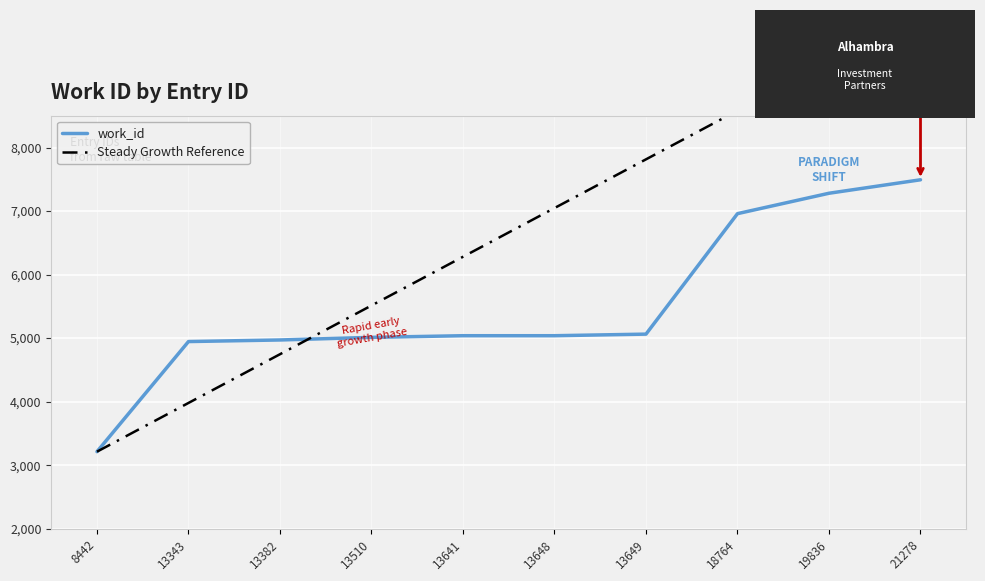

What is the difference between the maximum and minimum values in the Steady Growth Reference series?

6901.2